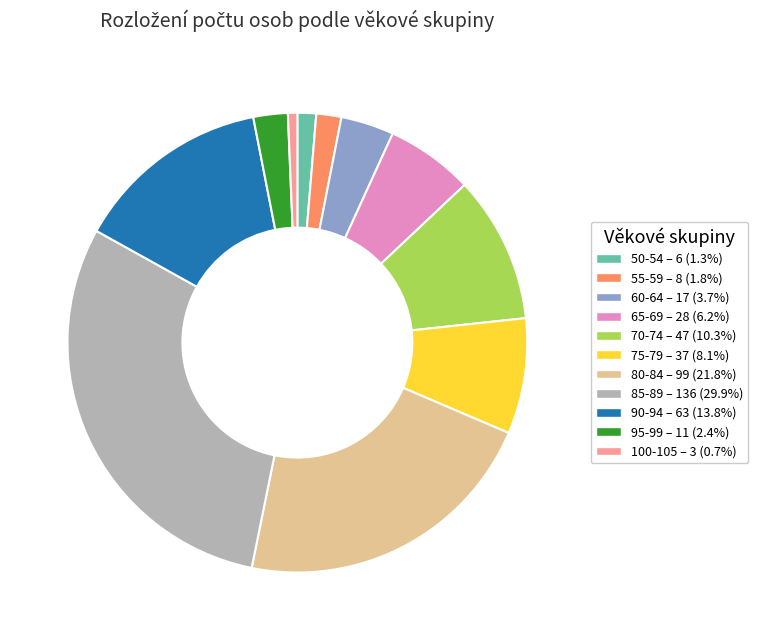

What is the smallest slice in the pie chart?

100-105